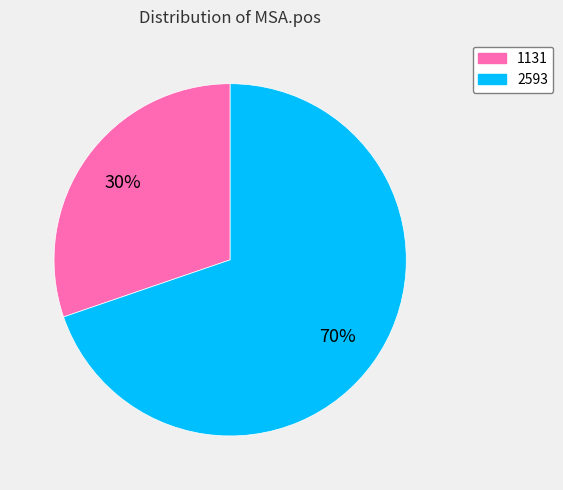

Rank the categories by value from highest to lowest.

2593, 1131